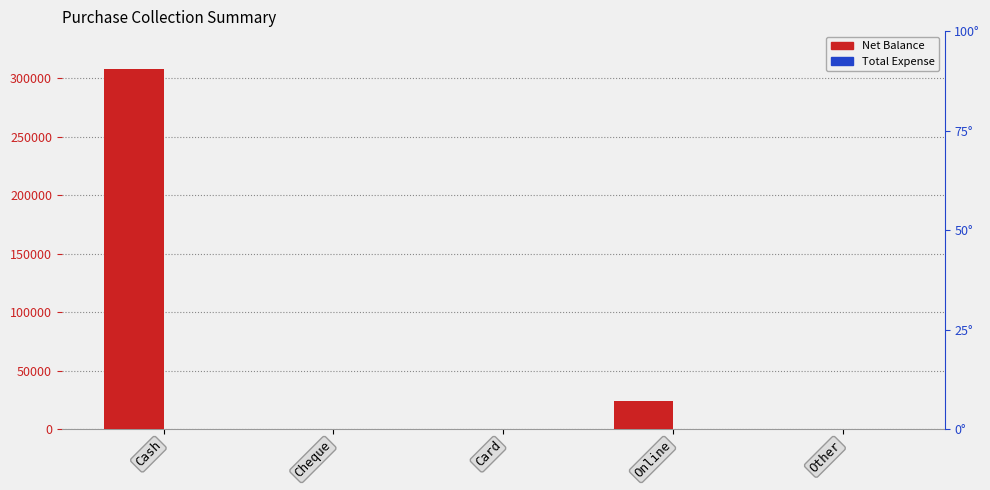

How many data points in Net Balance are above 0?

2